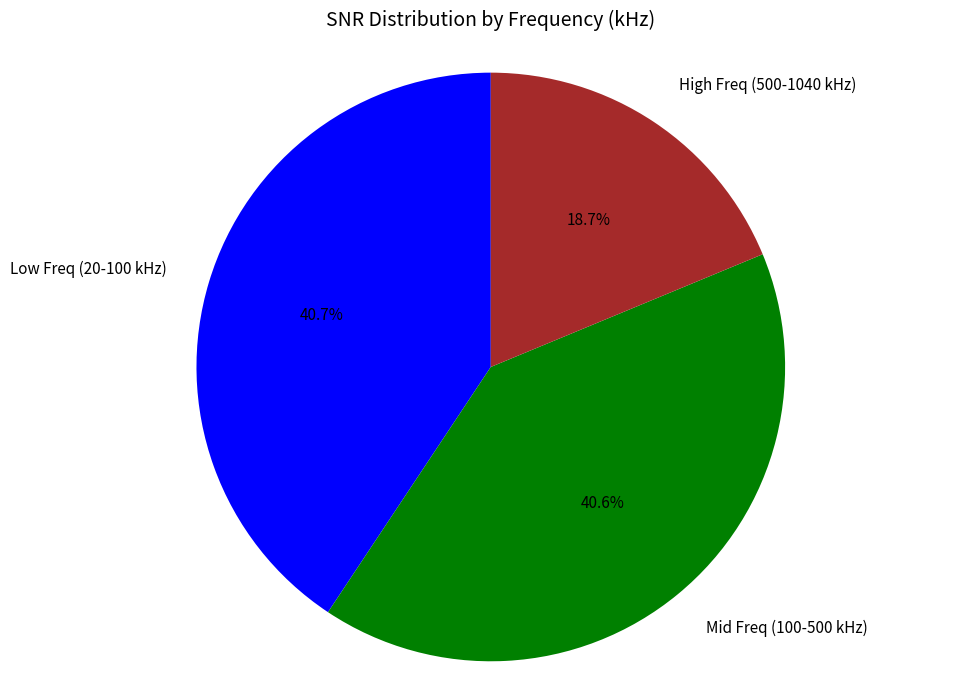

What is the ratio of the value at Low Freq (20-100 kHz) to the value at Mid Freq (100-500 kHz)?

1.0